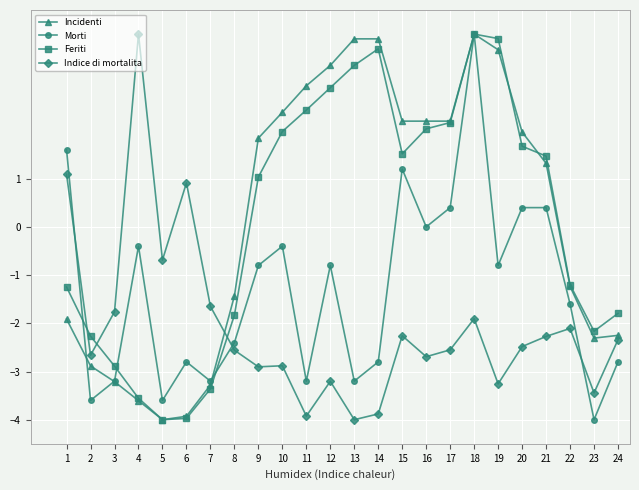

At which category is the sum across all series the highest?

18